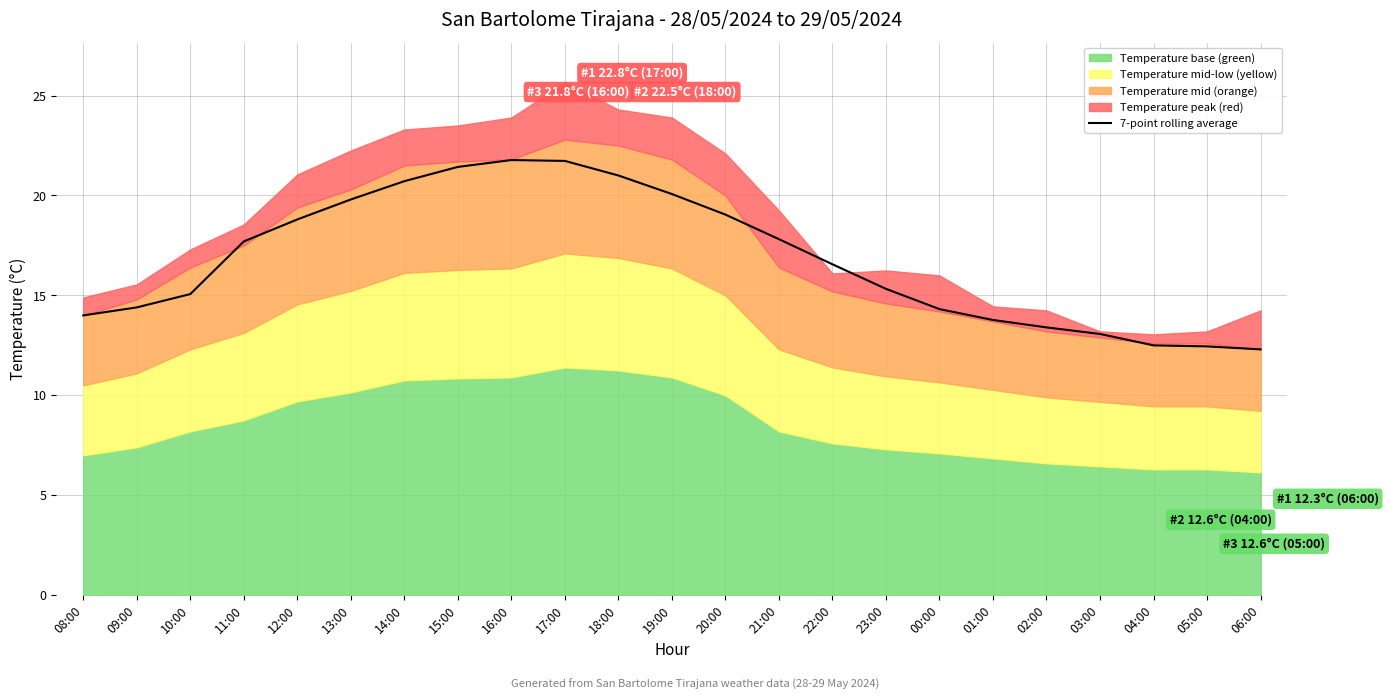

What is the change in value from 21:00 to 05:00?

-5.4